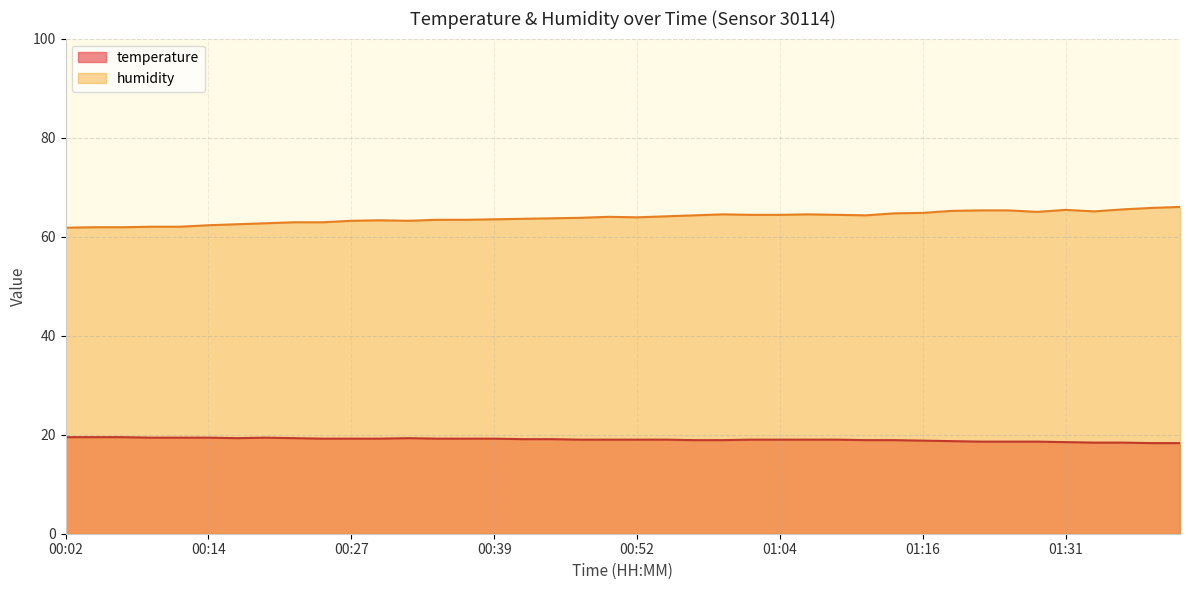

True or false: humidity and temperature cross at least once.

False